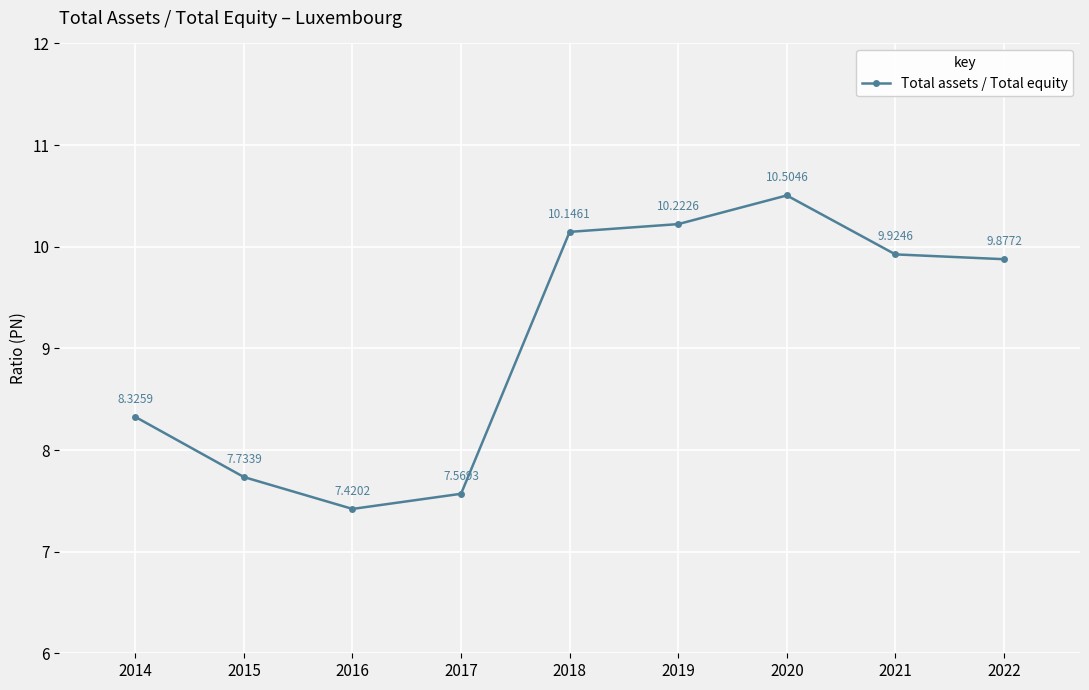

Reading left to right, extract all data points from this chart.

8.3	7.7	7.4	7.6	10.1	10.2	10.5	9.9	9.9